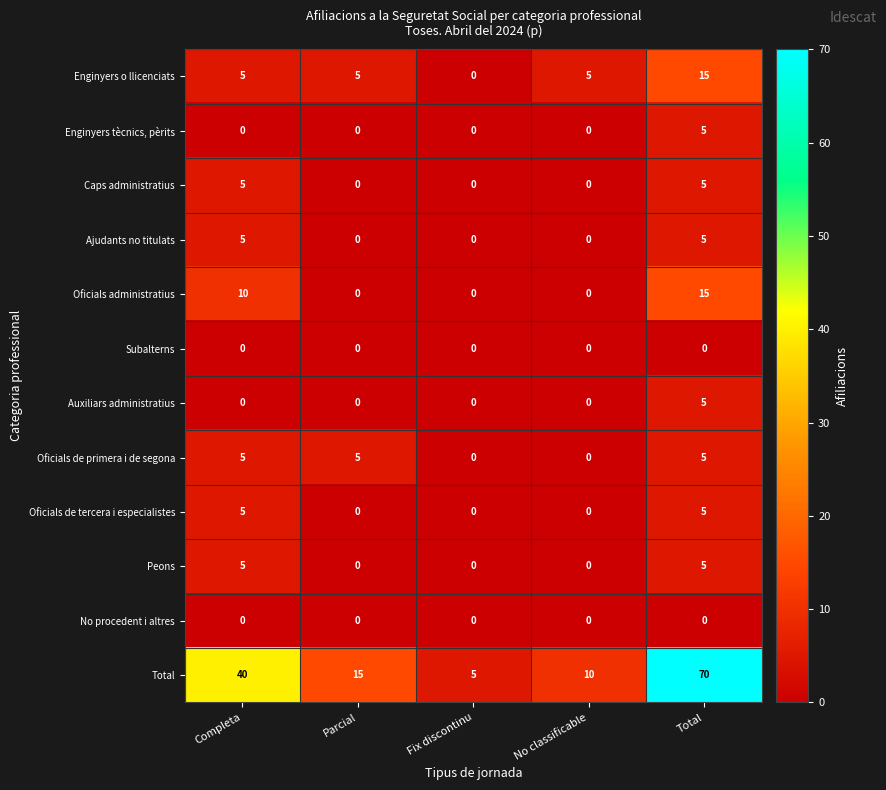

Which series has the largest total across all categories?

Total